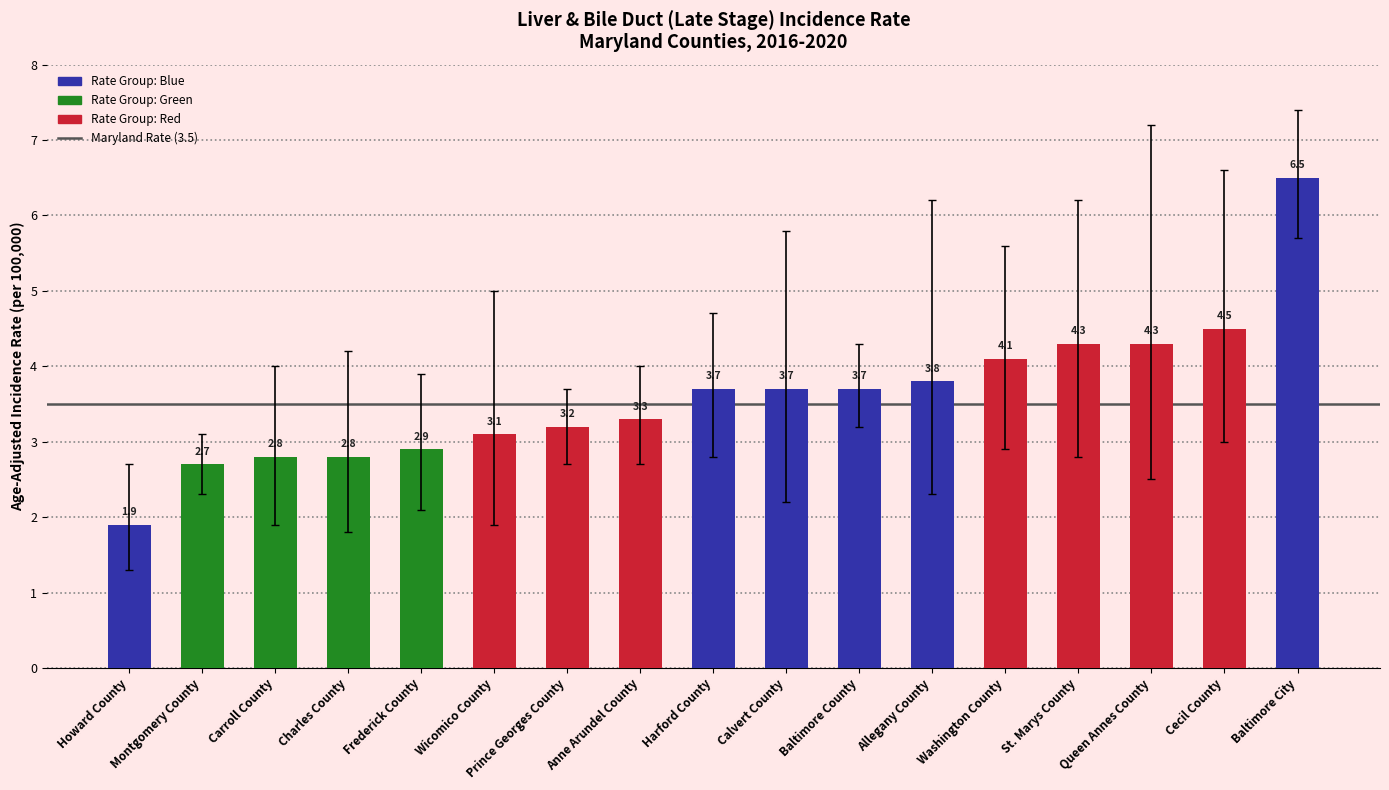

Where is the data nearest to the value 4?

Washington County